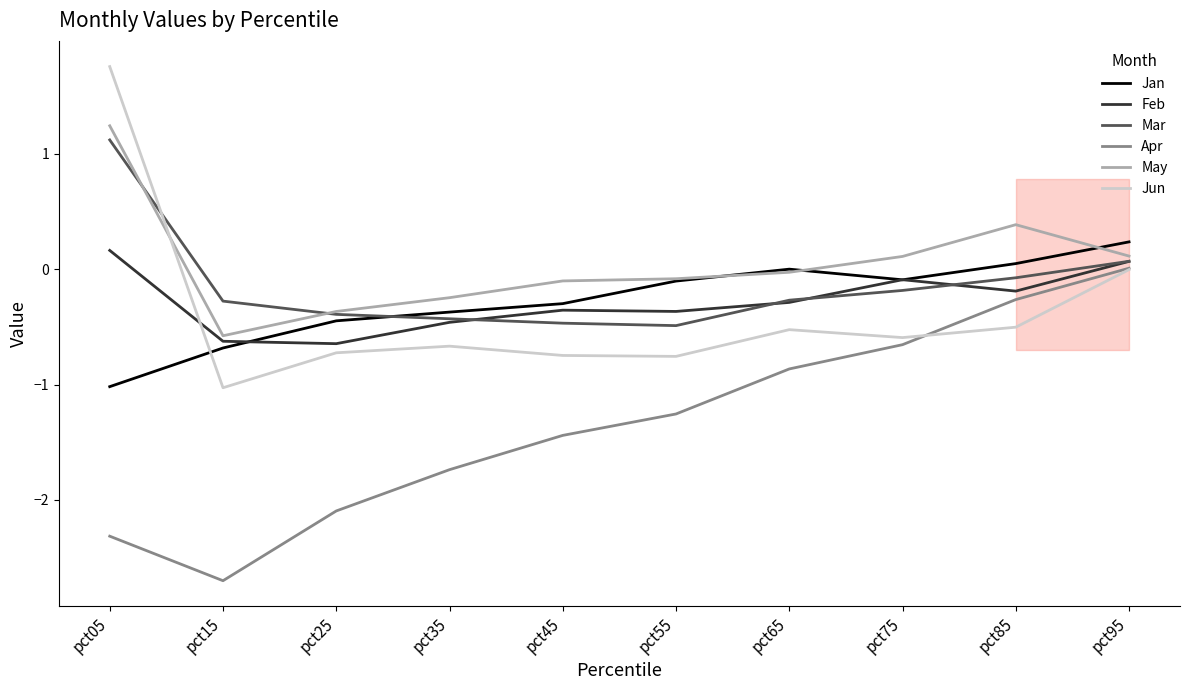

Which category has the lowest value across all series?

pct15